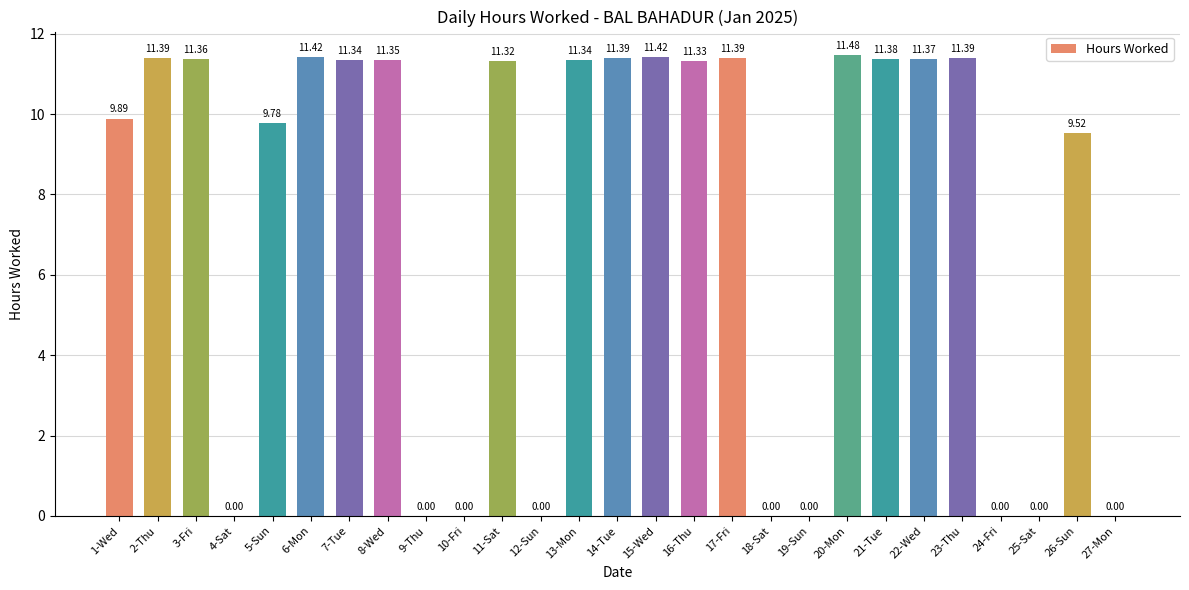

How many values are above zero?

18